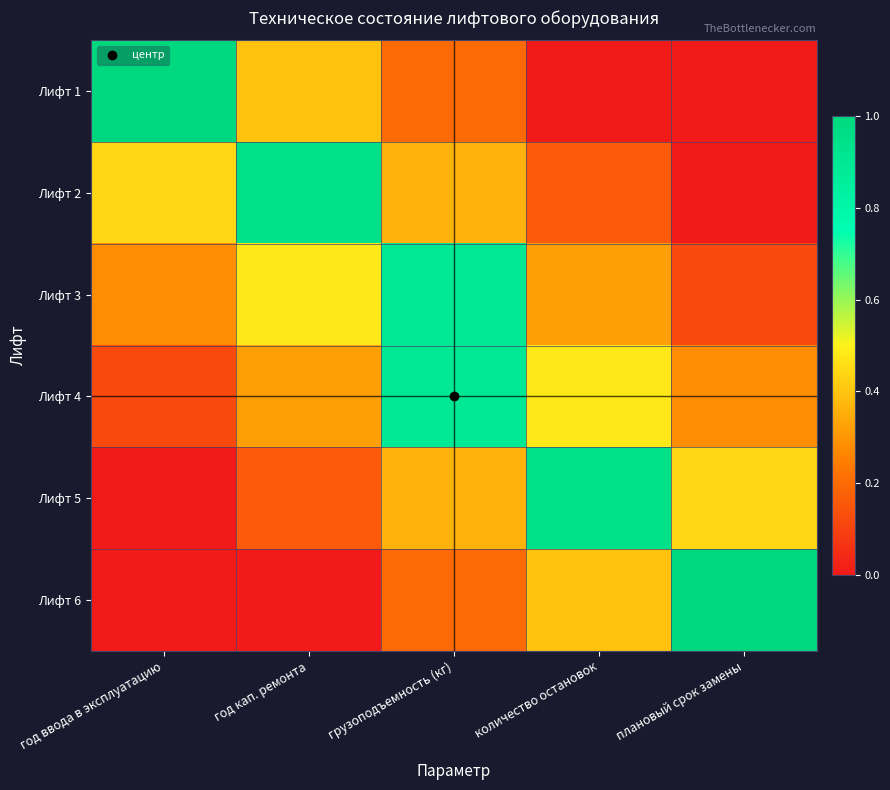

Which has a higher value, количество остановок or плановый срок замены?

количество остановок